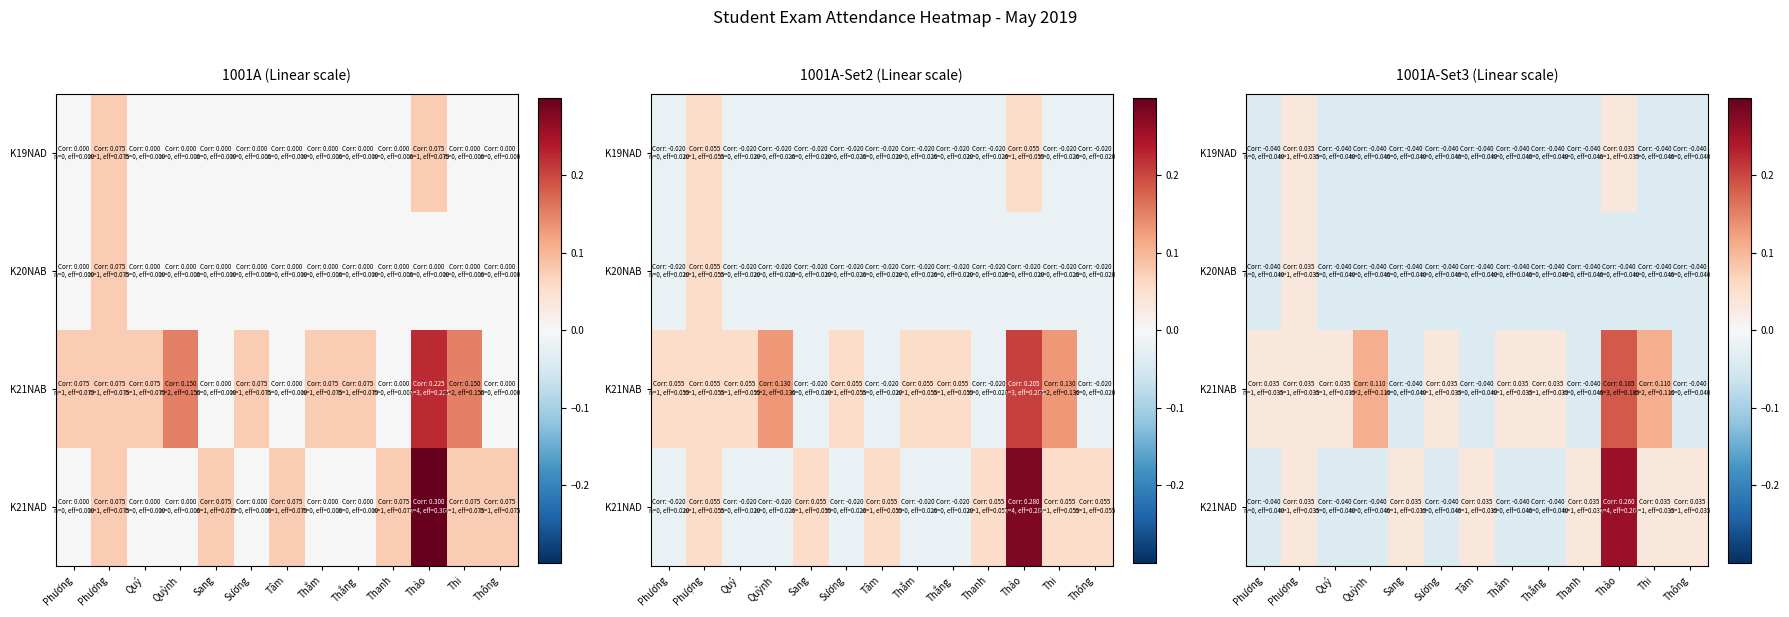

How many values in K20NAB are above zero?

1